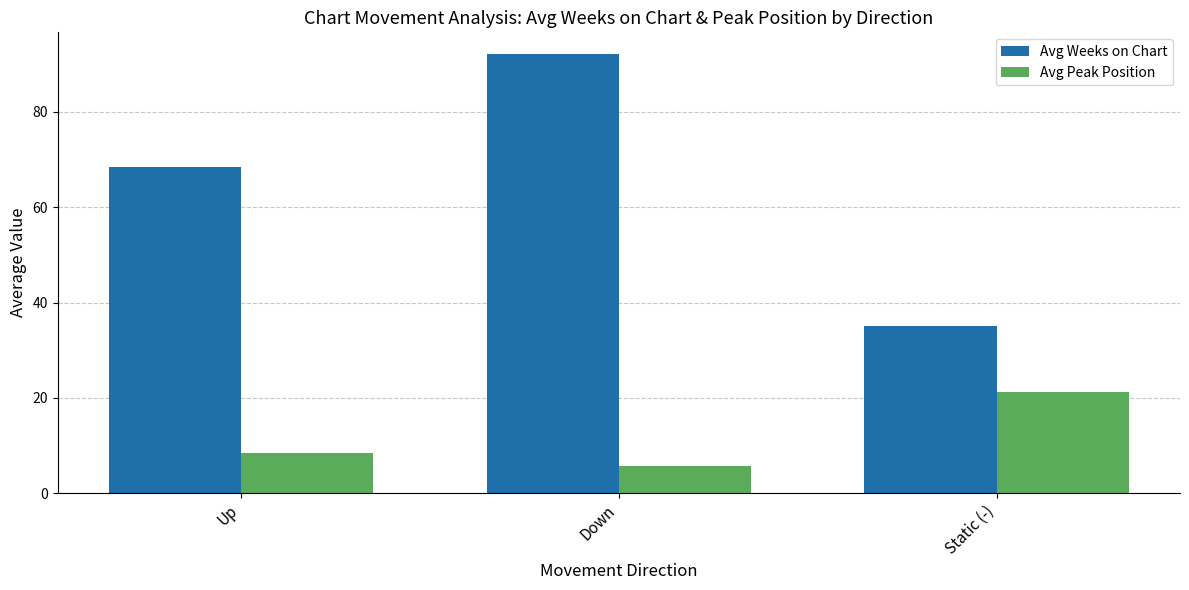

Reading left to right, extract all data points from this chart.

Avg Weeks on Chart: Up=68.4	Down=92.1	Static (-)=35.0
Avg Peak Position: Up=8.5	Down=5.6	Static (-)=21.2